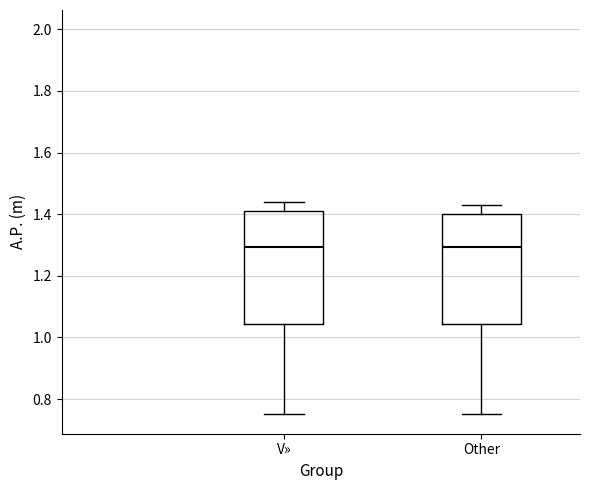

Reading left to right, transcribe this box plot: for each box, give where its median line is, the range the box spans, and where its two whiskers end, as read against the y-axis. The values are not printed on the chart, so give them approximately, as read against the axis.

V»: median 1.30, box 1.04 to 1.42, whiskers 0.76 to 1.44
Other: median 1.30, box 1.04 to 1.40, whiskers 0.76 to 1.44